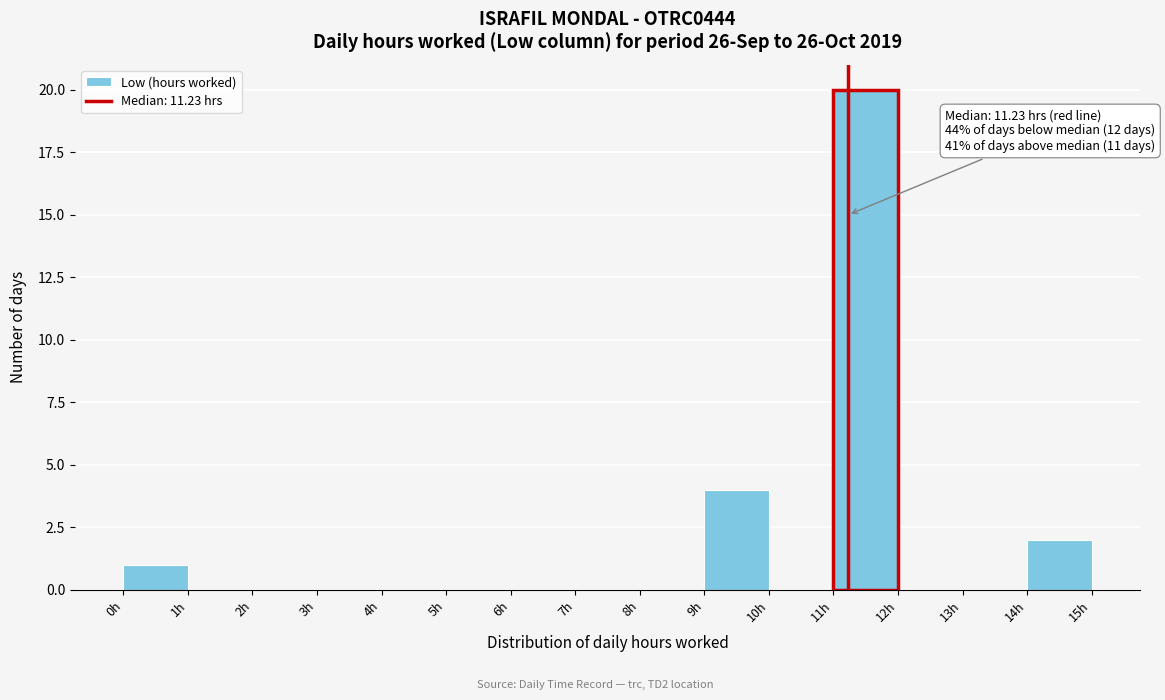

Which range on the x-axis has the tallest bar?

11 to 12